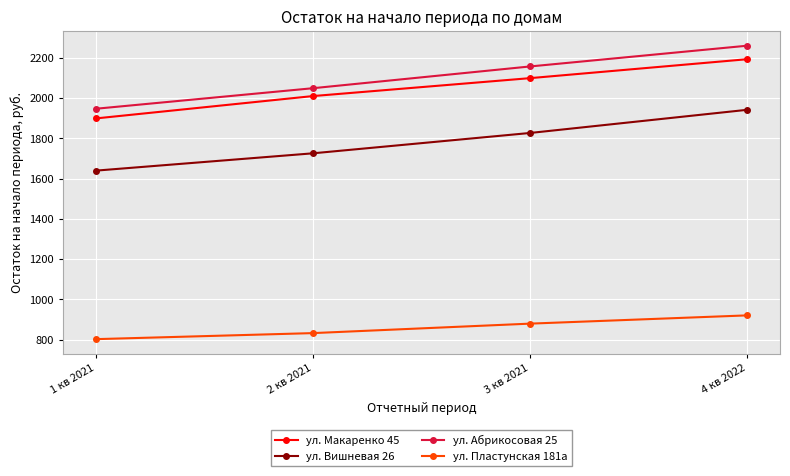

What is the difference between the maximum and minimum values in the ул. Макаренко 45 series?

294